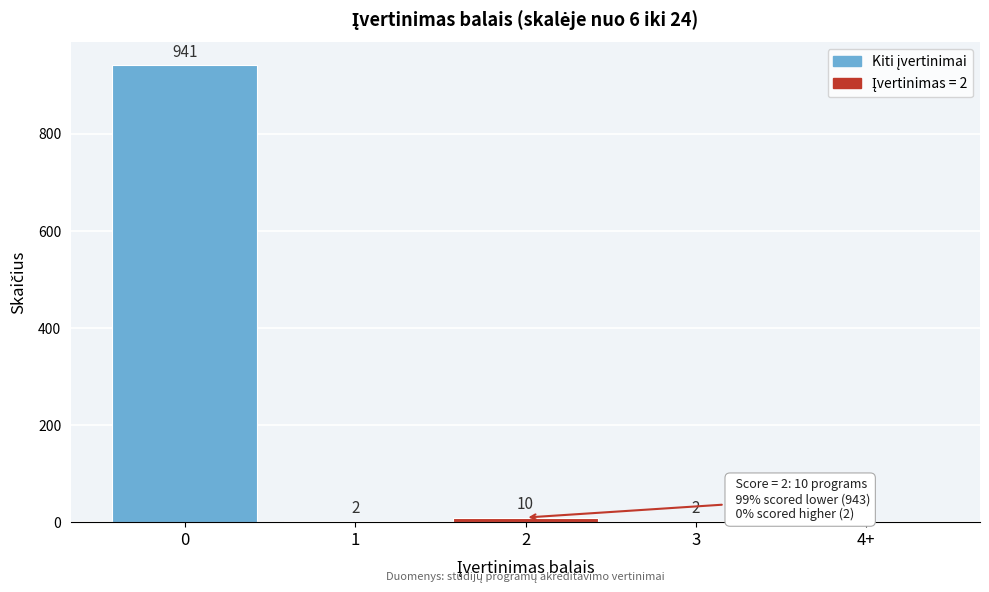

Reading right to left, transcribe all the data shown in this chart.

4+=0	3=2	2=10	1=2	0=941